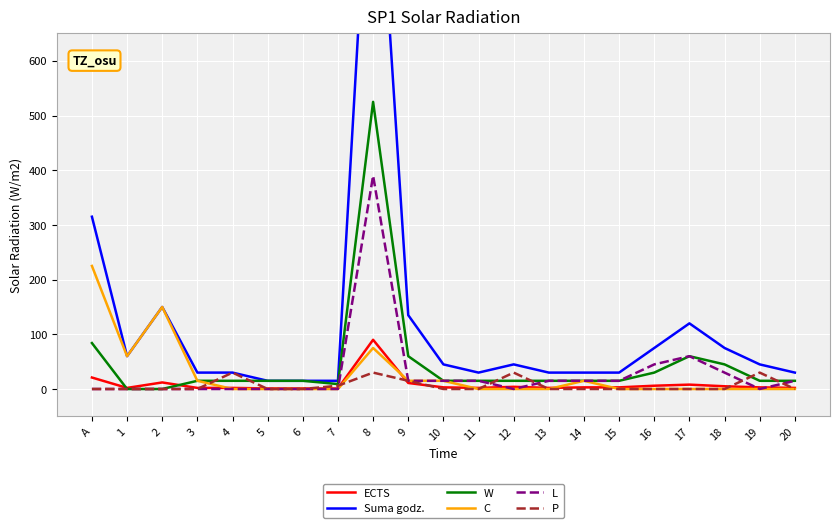

Between 20 and 4, which is larger?

20